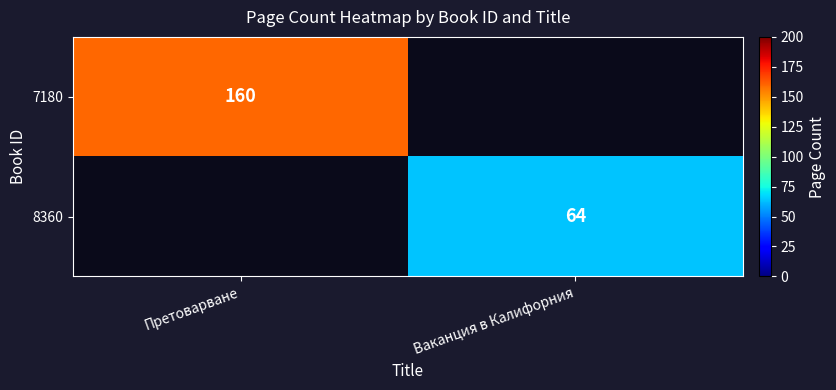

True or false: 7180 has a value of 160 at Претоварване.

True